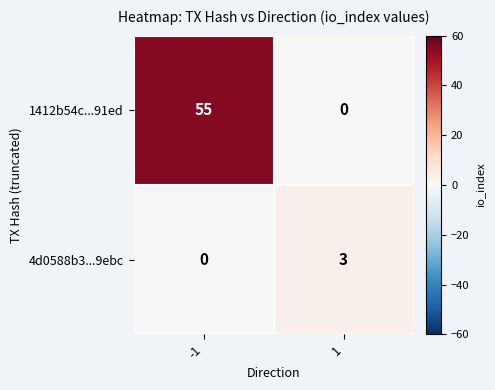

What is the difference between the 4d0588b3...9ebc values at 1 and -1?

3